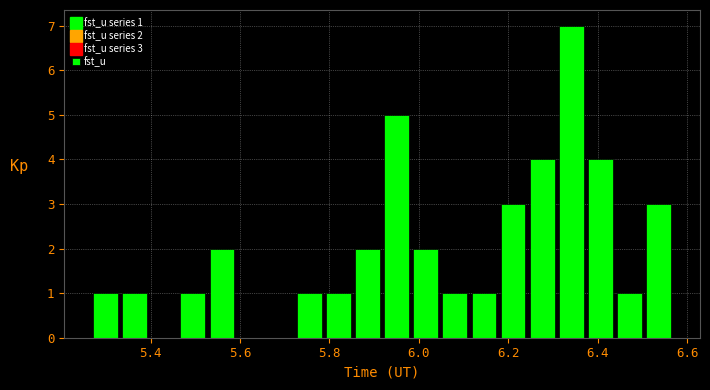

Around what value on the x-axis is the tallest bar? Give the approximate position of its centre, as read against the axis.

6.34